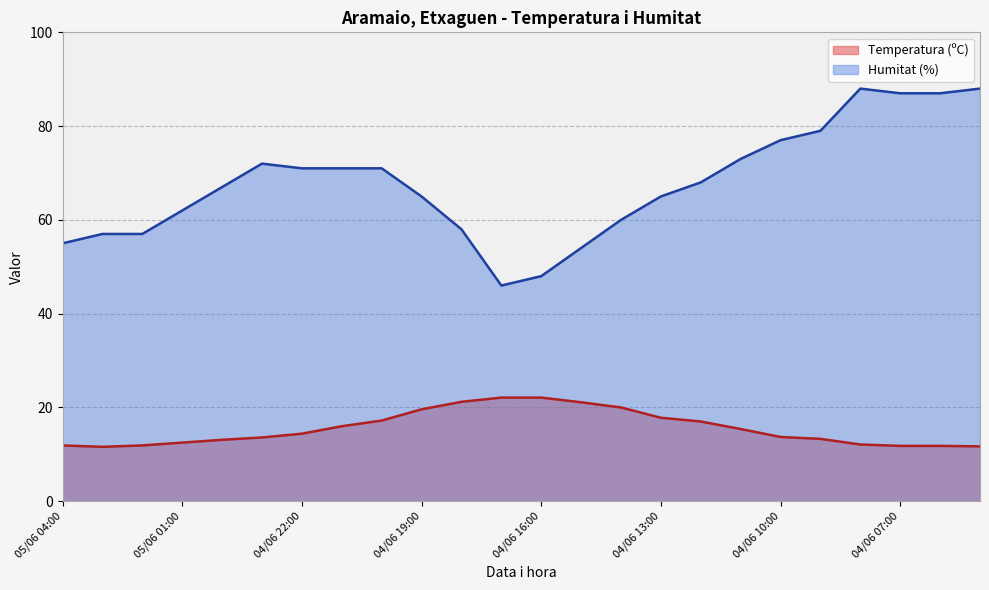

What is the difference between the maximum and second lowest values in the Humitat (%) series?

40.0